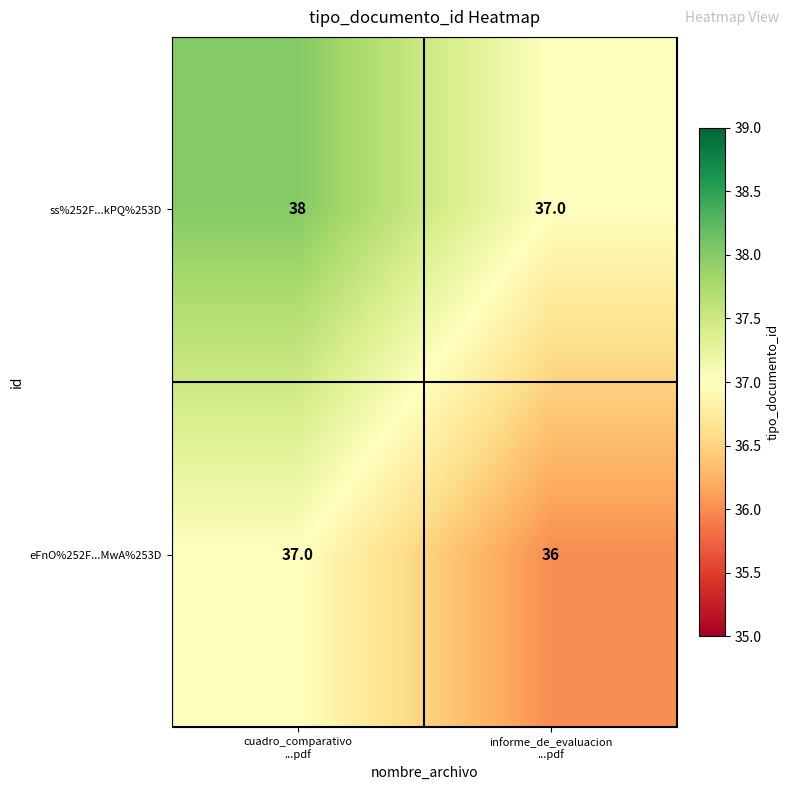

What is the minimum value shown in the chart?

36